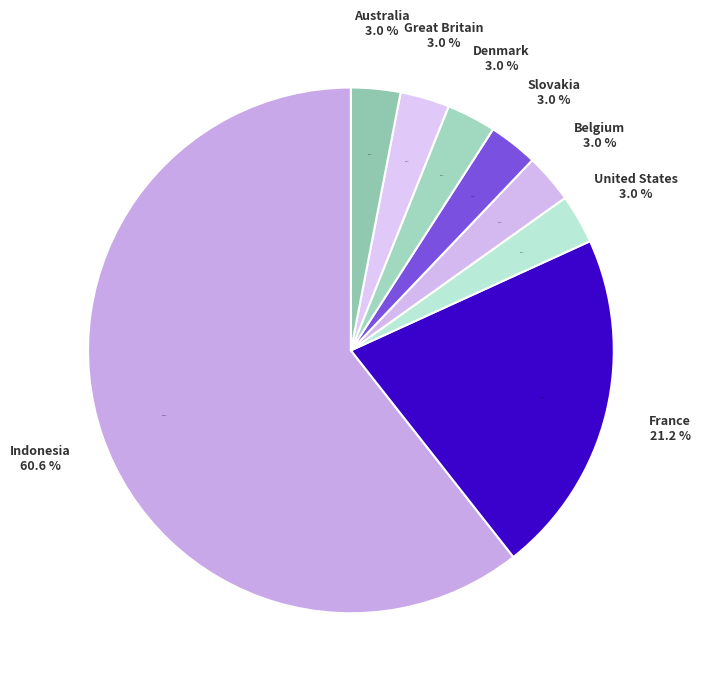

To the nearest percent, what portion does Belgium represent?

3%